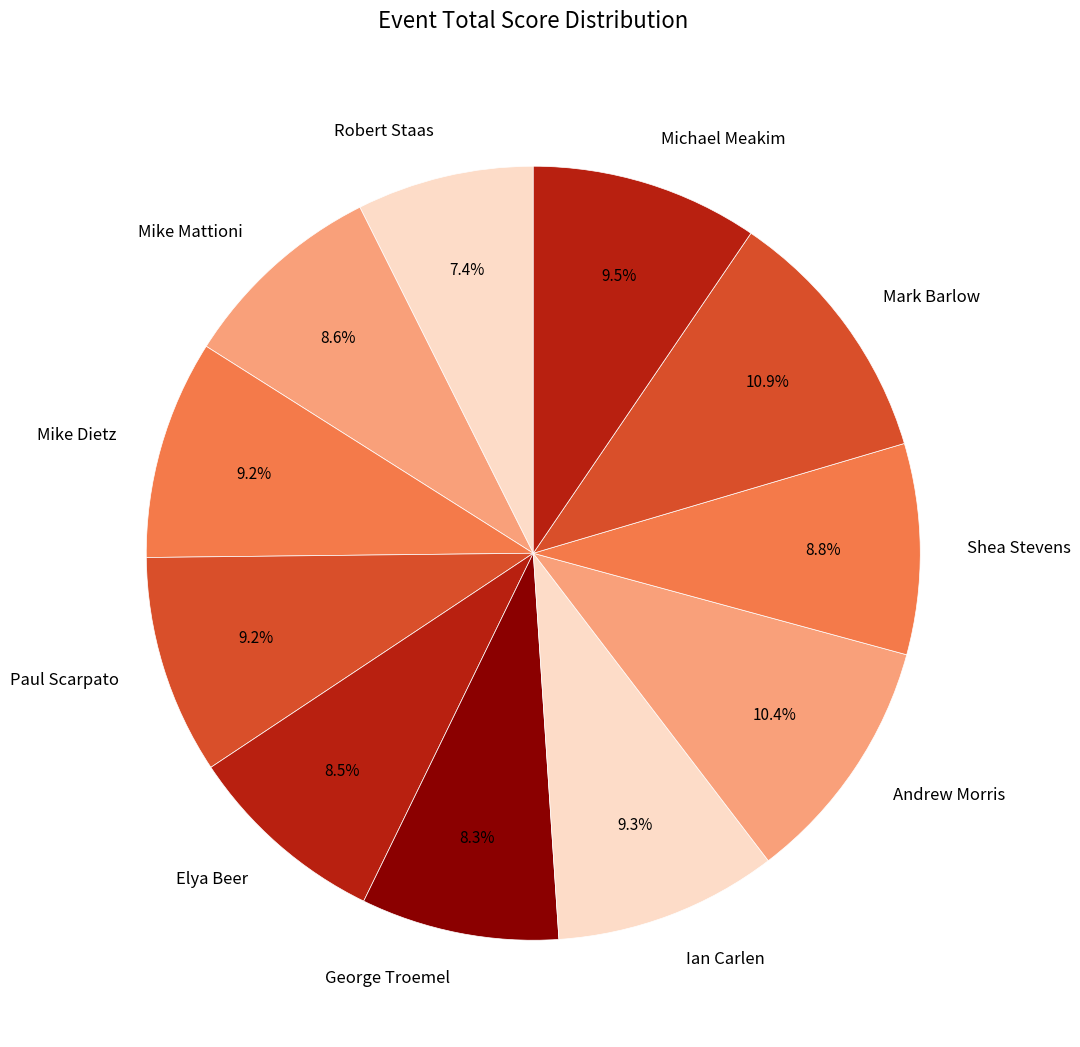

What is the ratio of the value at Elya Beer to the value at Mark Barlow?

0.8